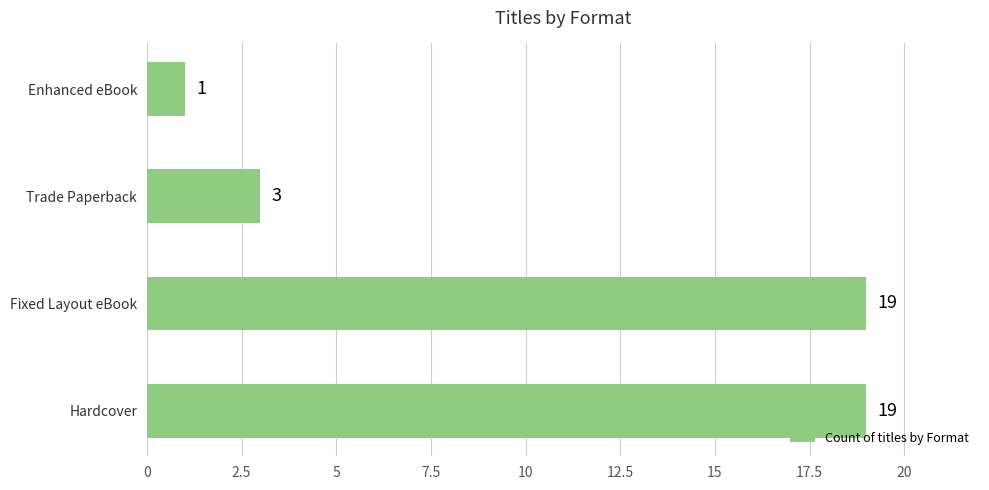

The chart shows a value of 26 at Fixed Layout eBook. True or false?

False